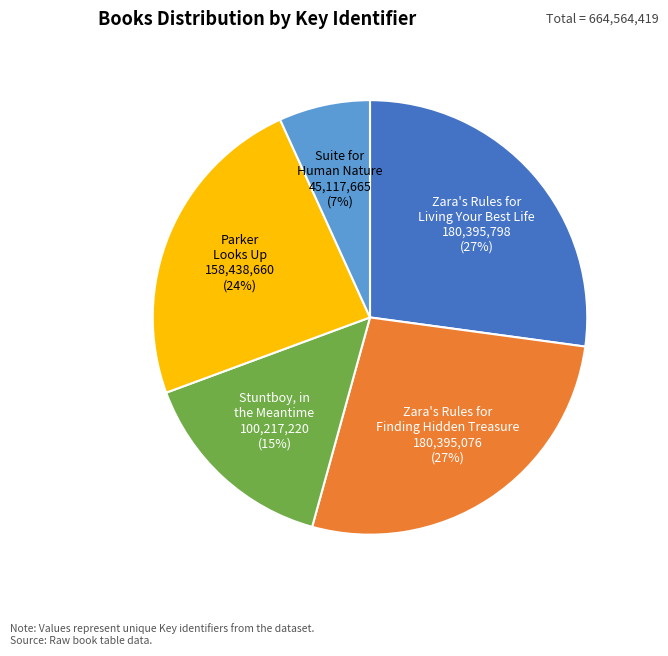

What is the smallest slice in the pie chart?

Suite for Human Nature